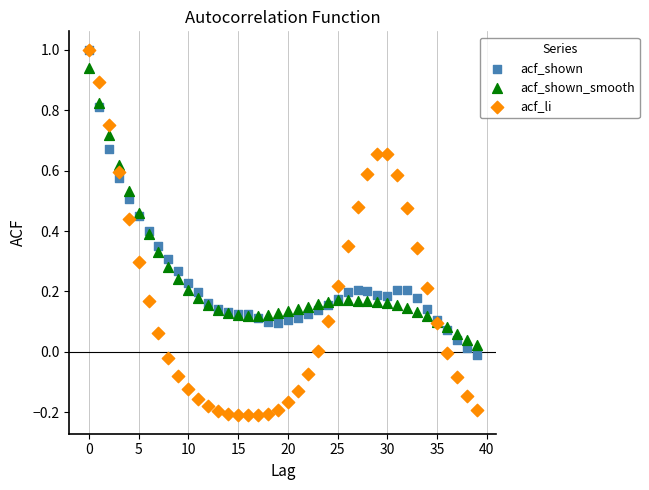

What are all the series names shown in the legend?

acf_shown, acf_shown_smooth, acf_li